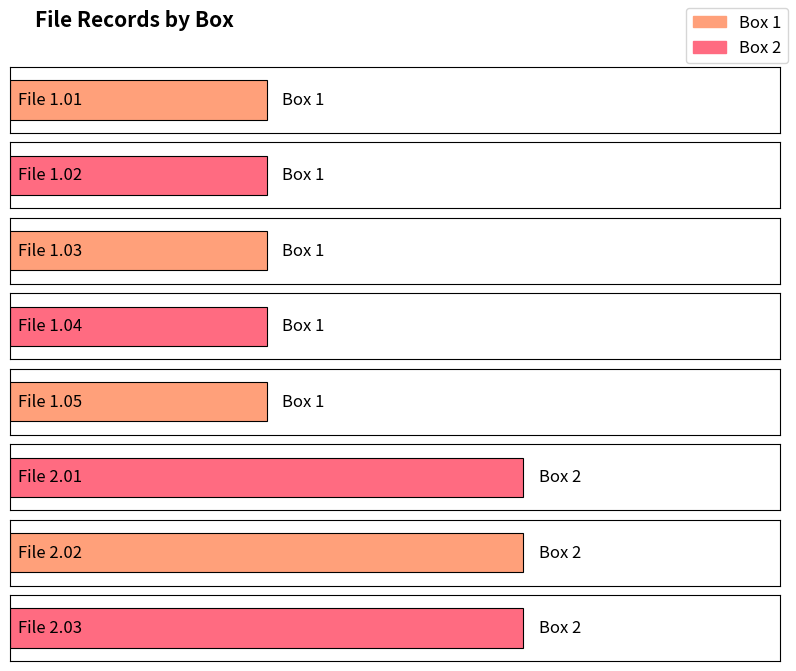

What is the sum of the values at 1.05 and 1.04?

2